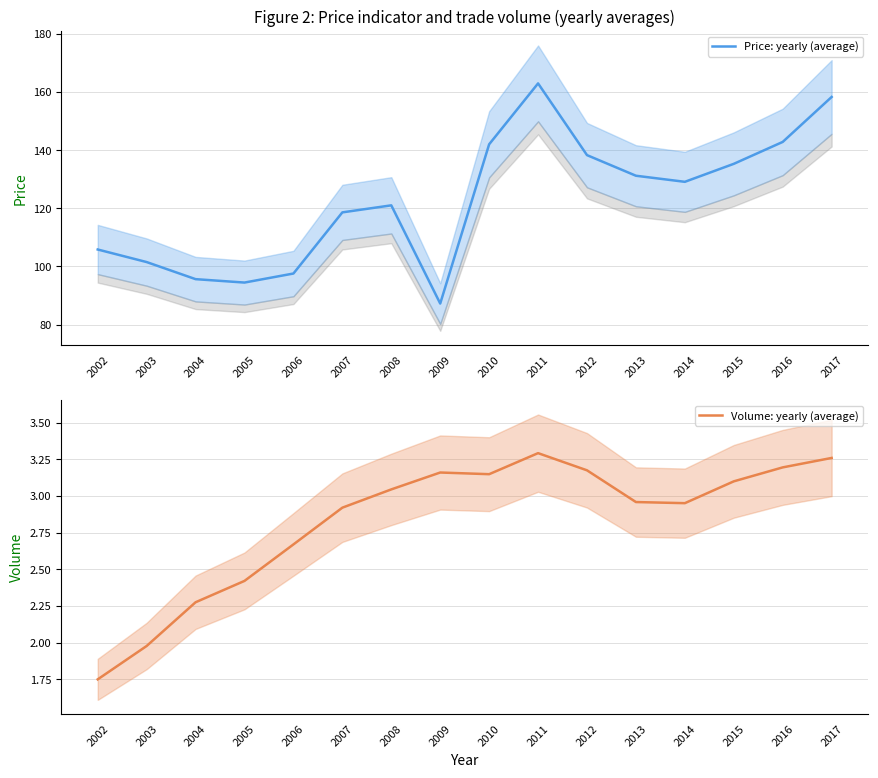

What is the approximate value of Volume: yearly (average) at 2009?

3.2